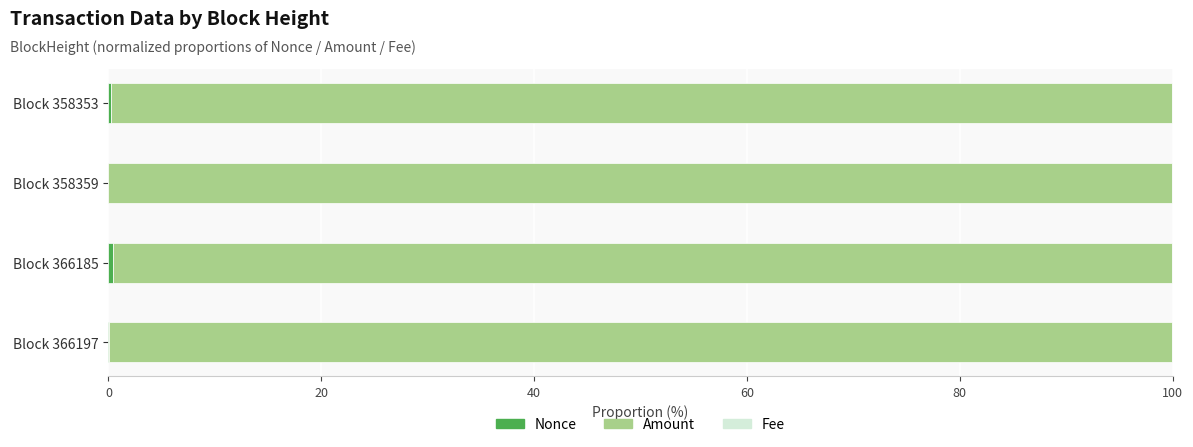

How many data points does each series have?

4